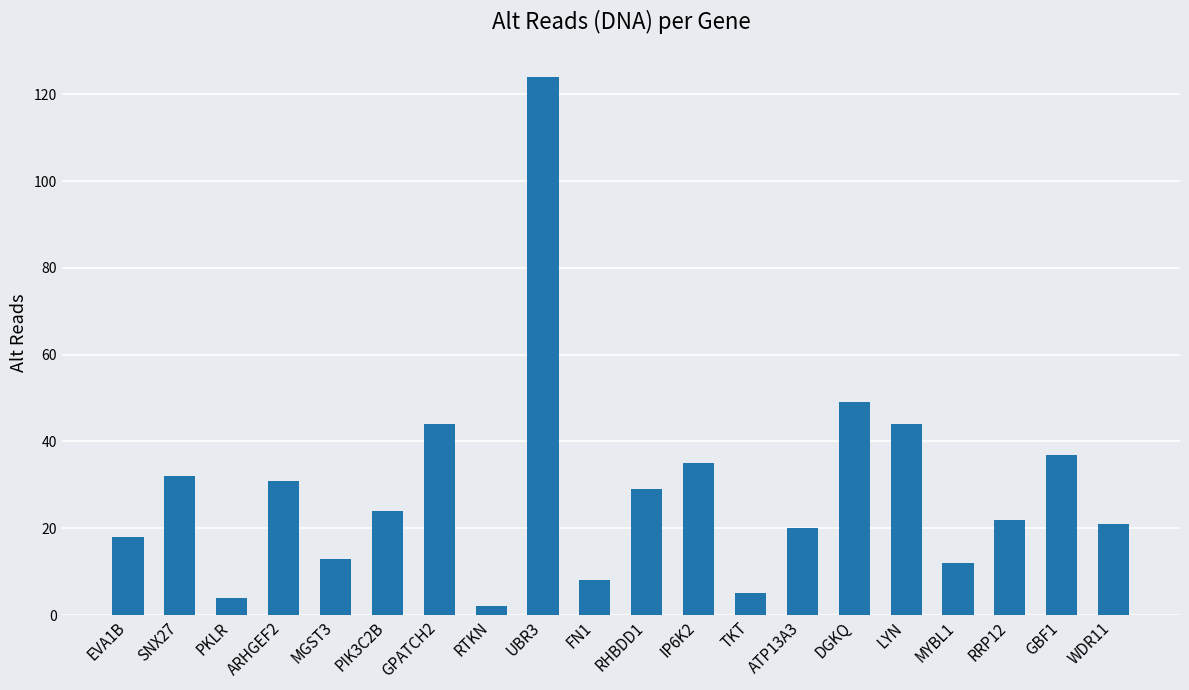

Reading left to right, what are all the values shown in this chart?

18	32	4	31	13	24	44	2	124	8	29	35	5	20	49	44	12	22	37	21